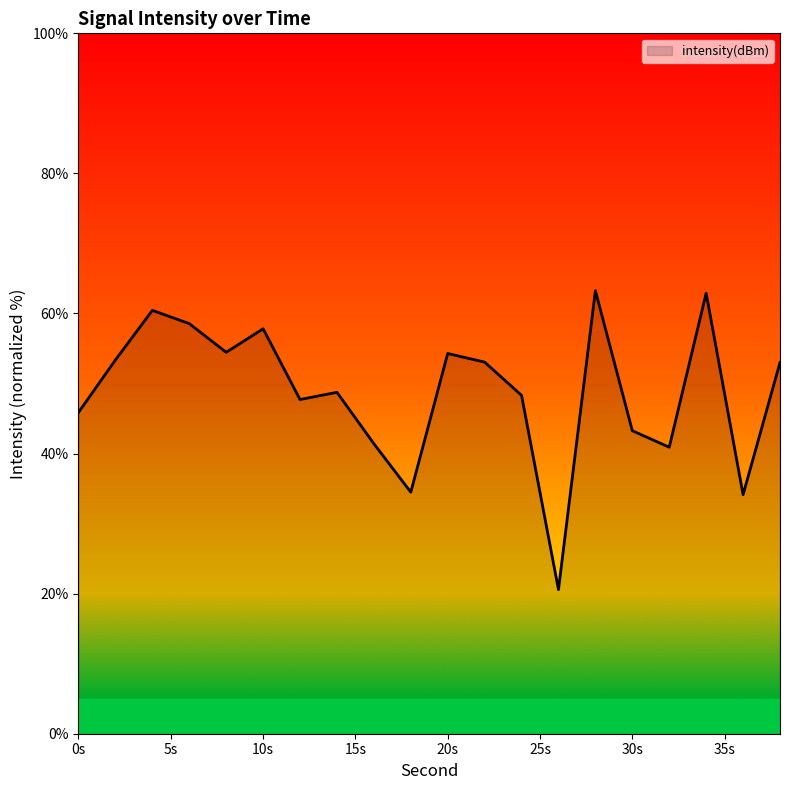

What is the minimum value shown in the chart?

20.6